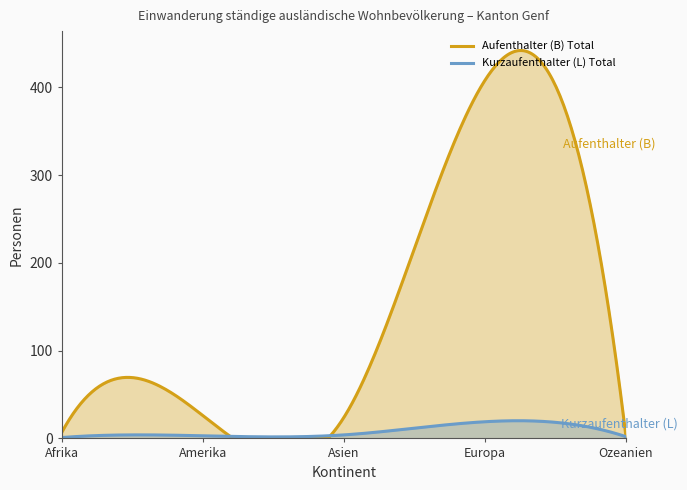

What are all the series names shown in the legend?

Aufenthalter (B) Total, Kurzaufenthalter (L) Total